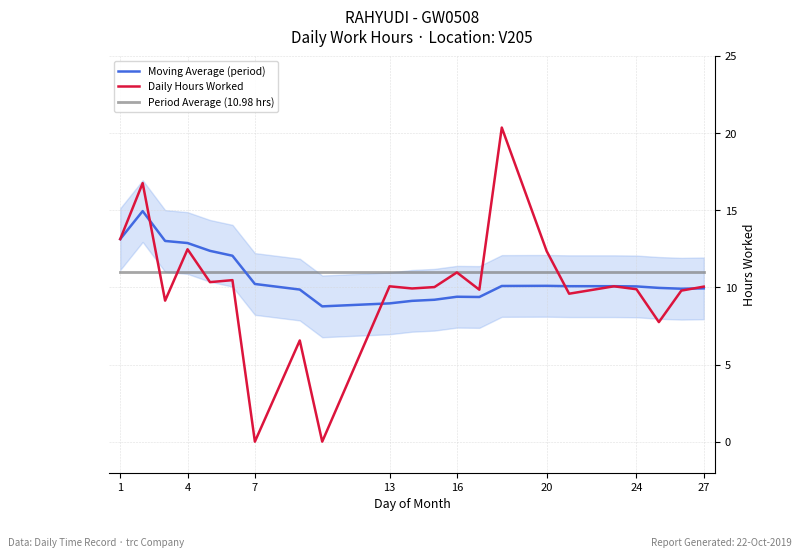

At which label is Period Average (10.98 hrs) closest to 10?

1